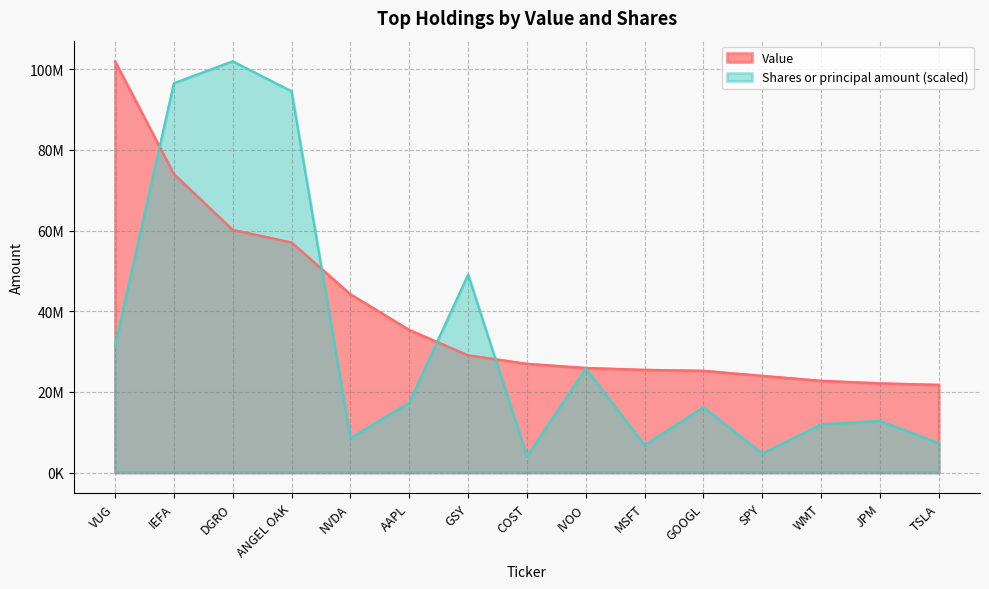

Which series ends up on top after the final intersection of Value and Shares or principal amount?

Value